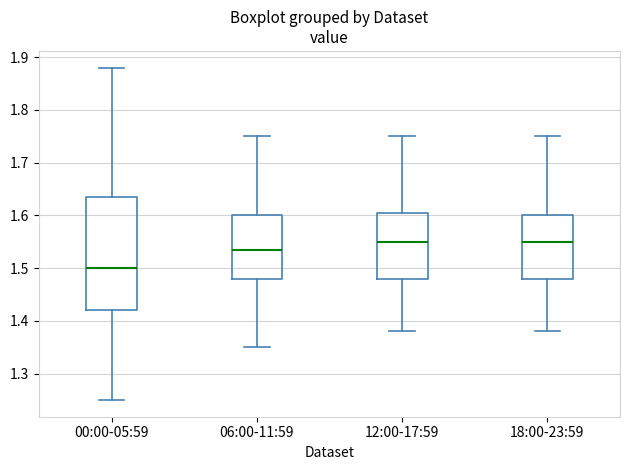

Reading left to right, read every box against the y-axis: the position of its median line, the range the box covers, and the ends of its whiskers. The values are not printed on the chart, so give them approximately, as read against the axis.

00:00-05:59: median 1.50, box 1.42 to 1.64, whiskers 1.25 to 1.88
06:00-11:59: median 1.54, box 1.48 to 1.60, whiskers 1.35 to 1.75
12:00-17:59: median 1.55, box 1.48 to 1.61, whiskers 1.38 to 1.75
18:00-23:59: median 1.55, box 1.48 to 1.60, whiskers 1.38 to 1.75